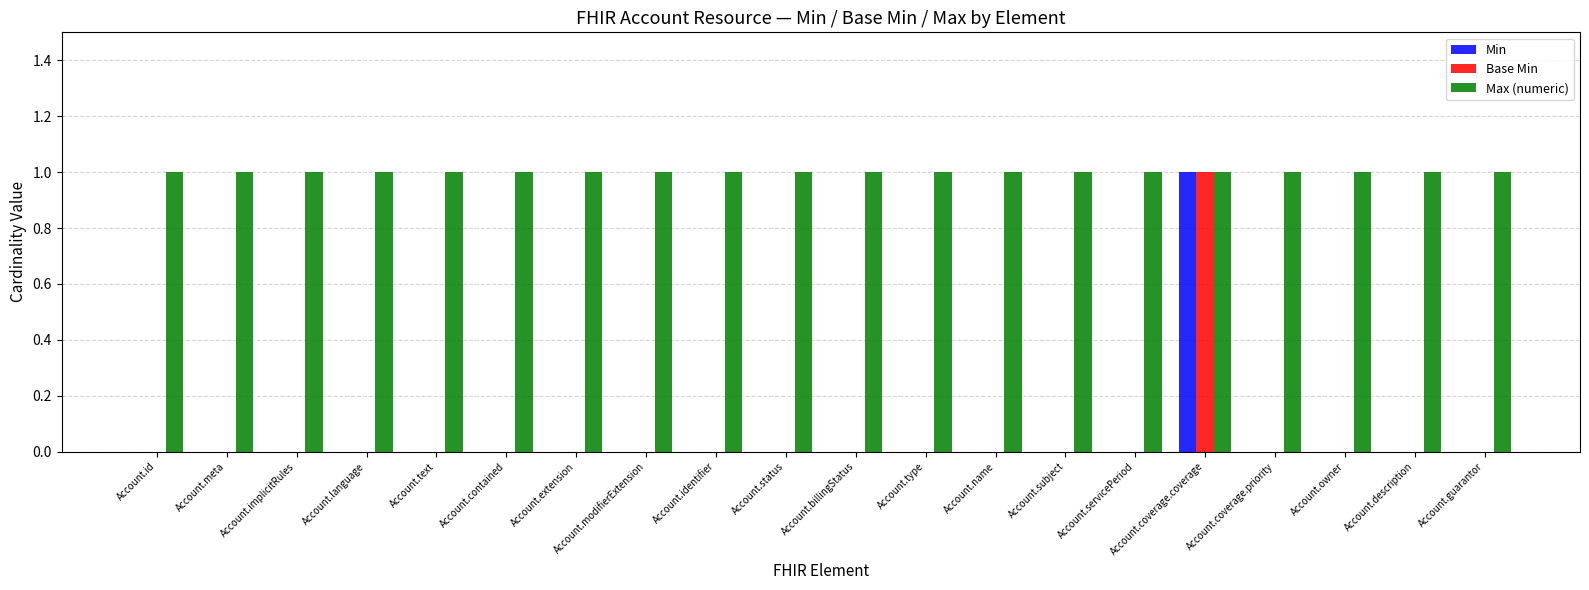

What is the sum of the Max (numeric) values at Account.meta and Account.owner?

2